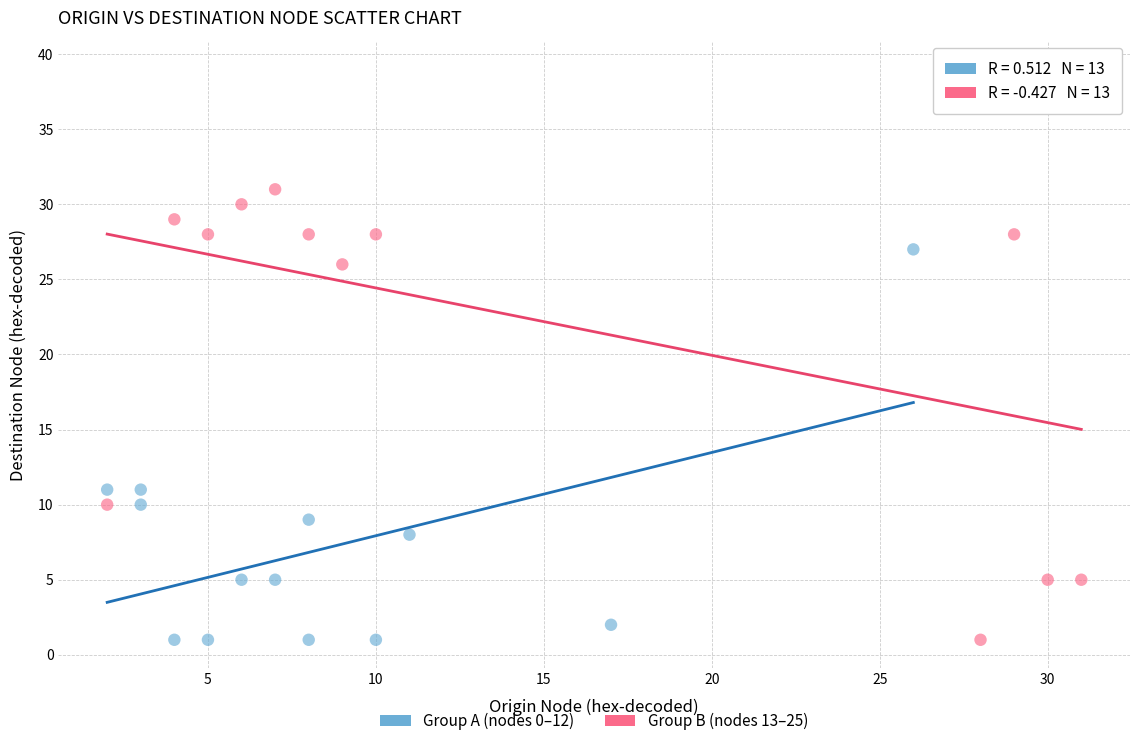

Which series has the widest spread of Y values?

Group B (nodes 13–25)